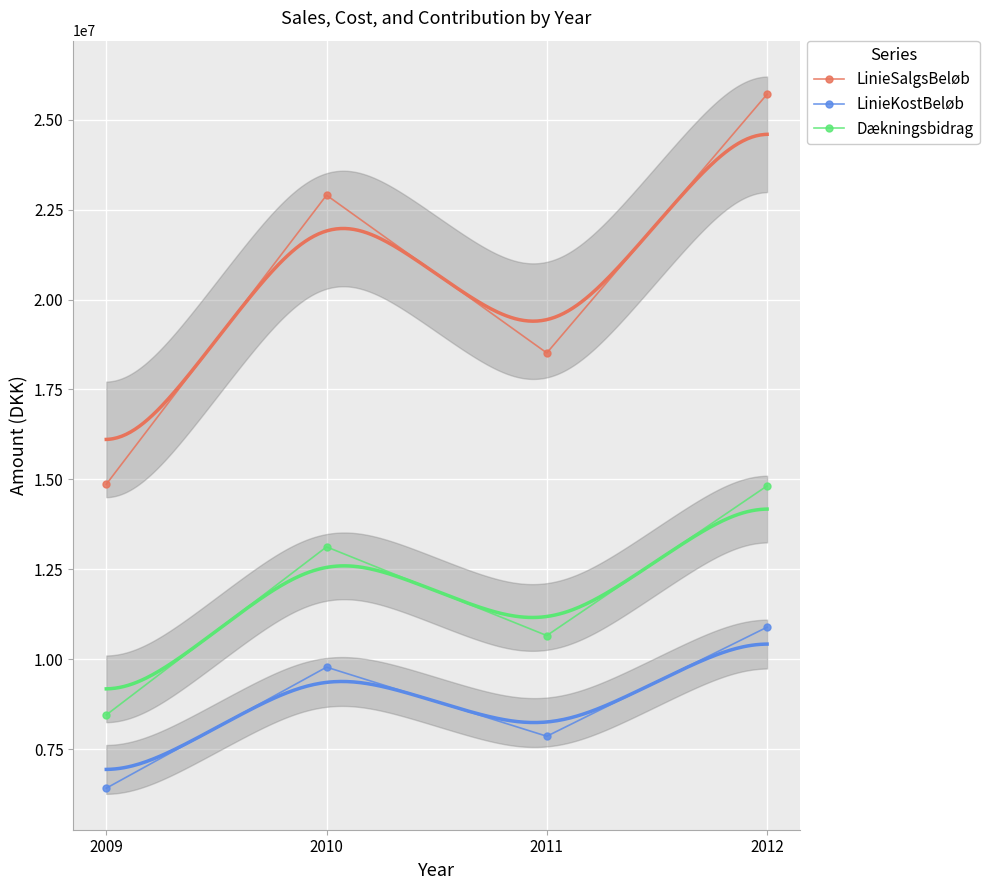

Which series has the largest total across all categories?

LinieSalgsBeløb